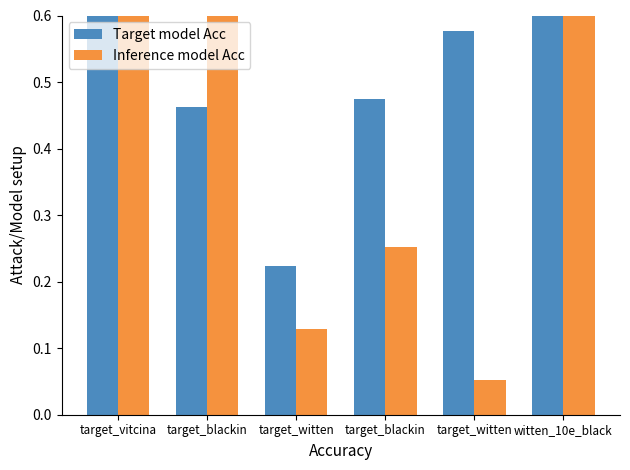

At which label is Inference model Acc closest to 0?

target_witten